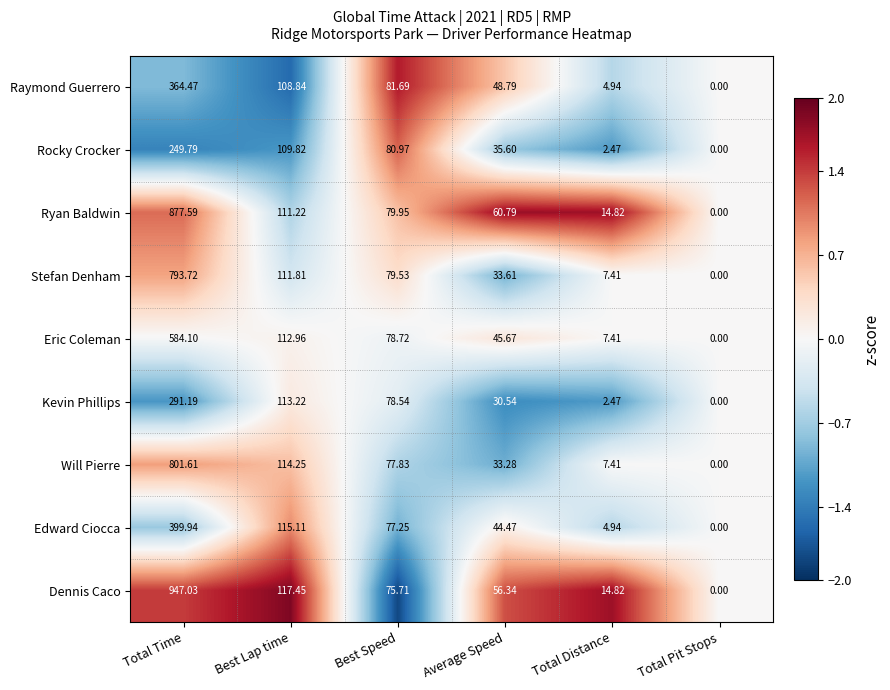

What is the maximum value shown in the chart?

947.0